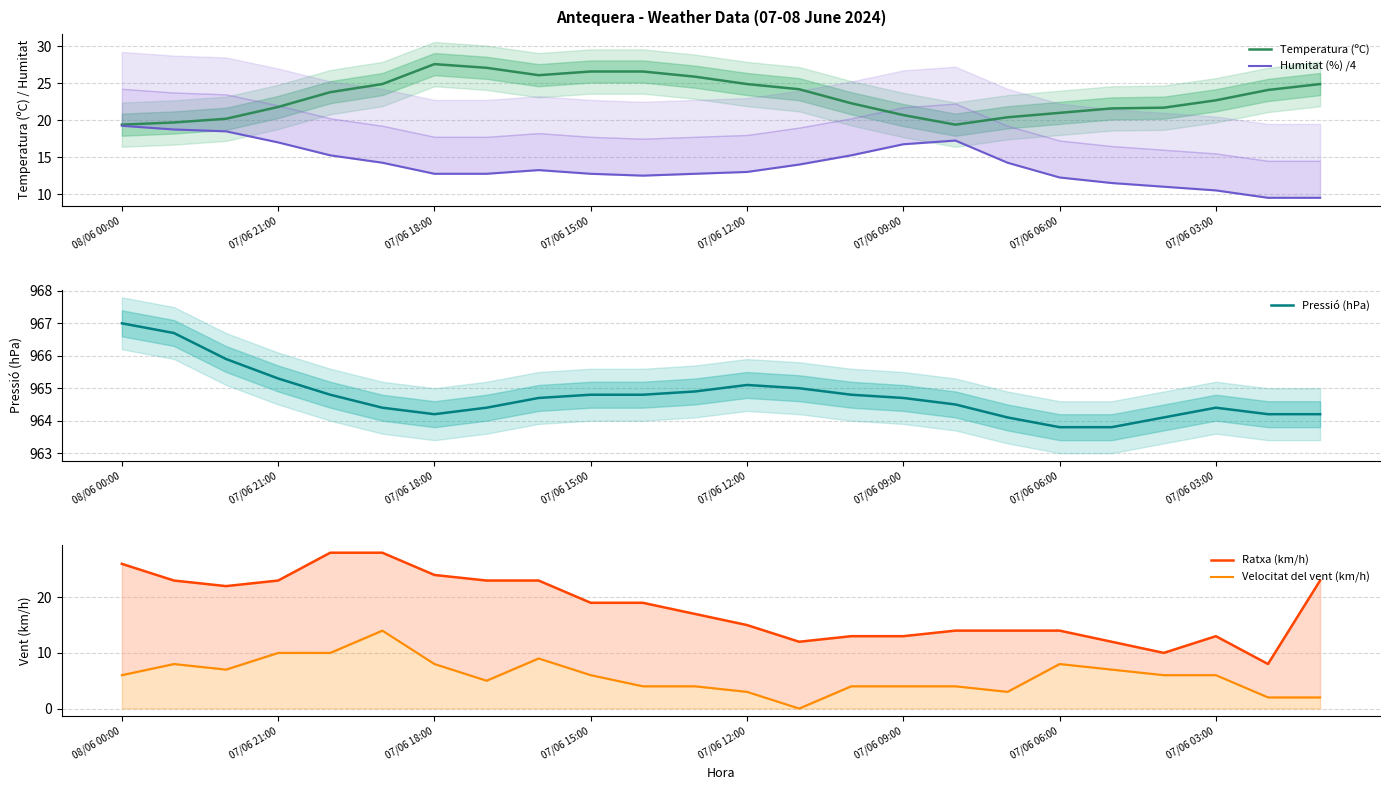

Which category has the highest value in the Temperatura (ºC) series?

07/06 18:00